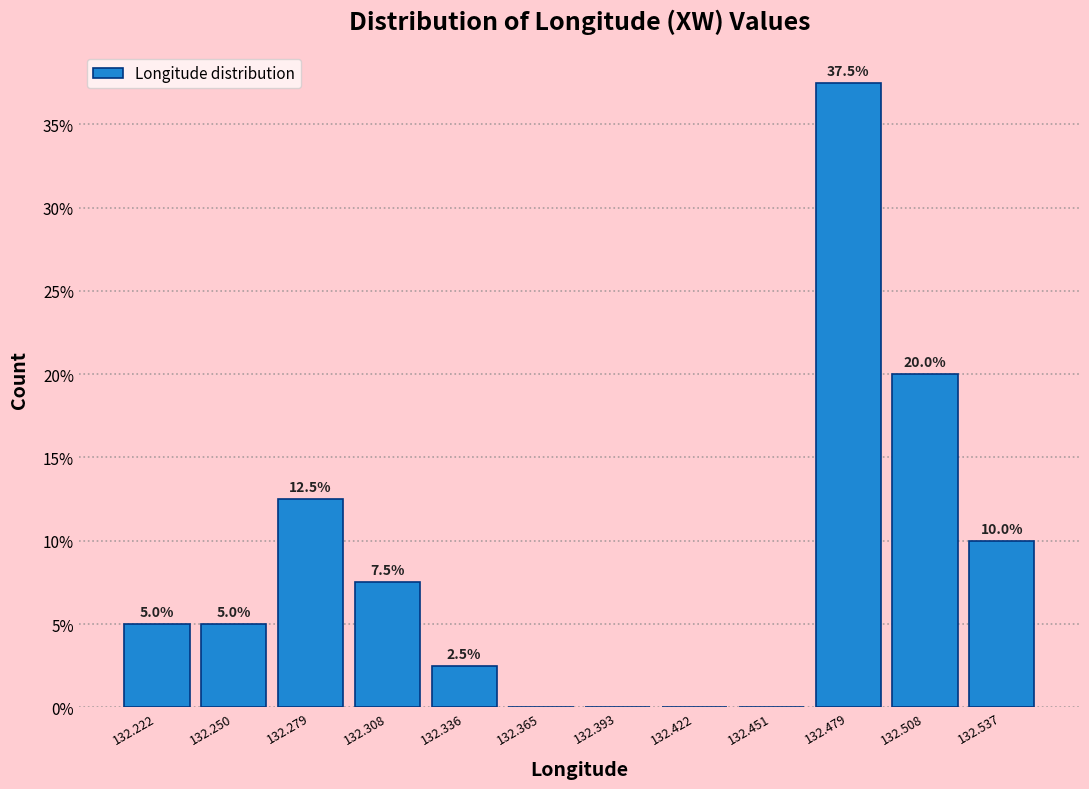

Which range on the x-axis has the tallest bar?

132.465 to 132.495